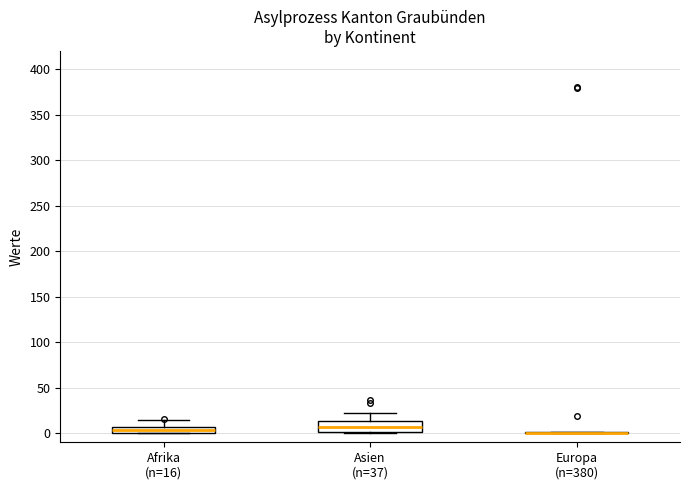

Comparing the boxes themselves (not the whiskers), which one is the tallest?

Asien (n=37)